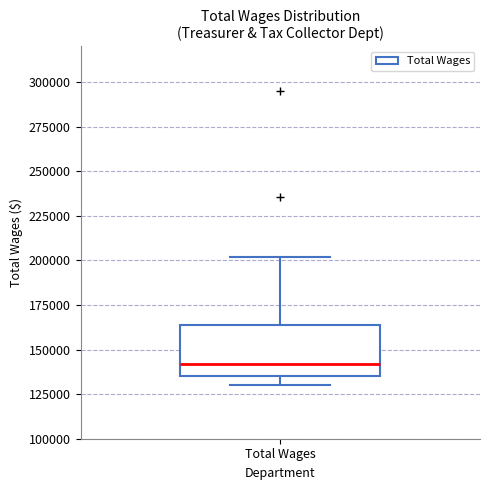

Transcribe this box plot: give where the median line is, the range the box spans, and where the two whiskers end, as read against the y-axis. The values are not printed on the chart, so give them approximately, as read against the axis.

median 140000, box 135000 to 165000, whiskers 130000 to 200000